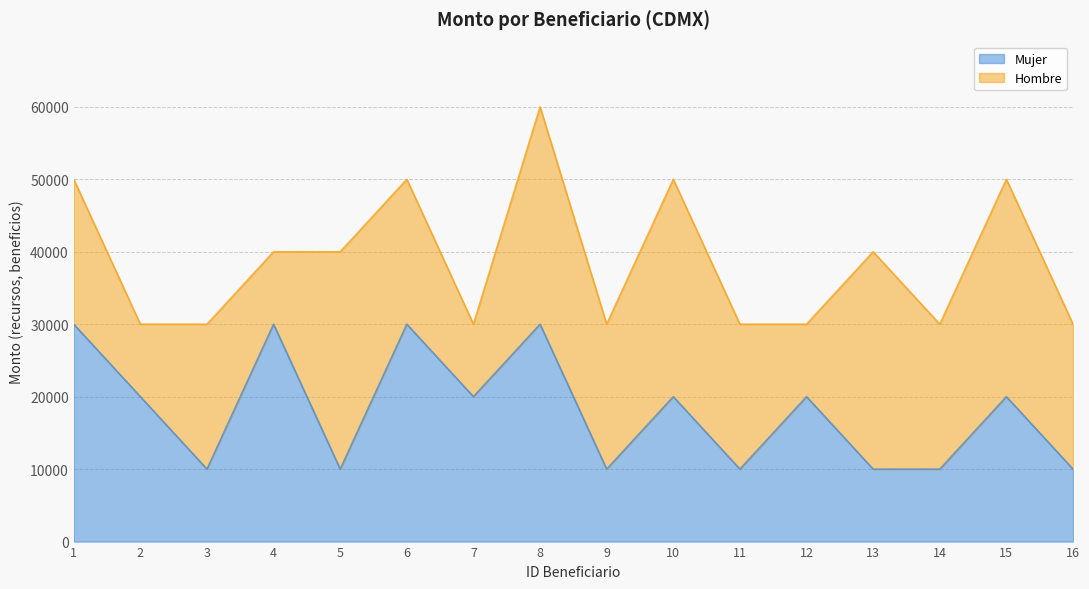

The value of Mujer at 9 is 16592. True or false?

False